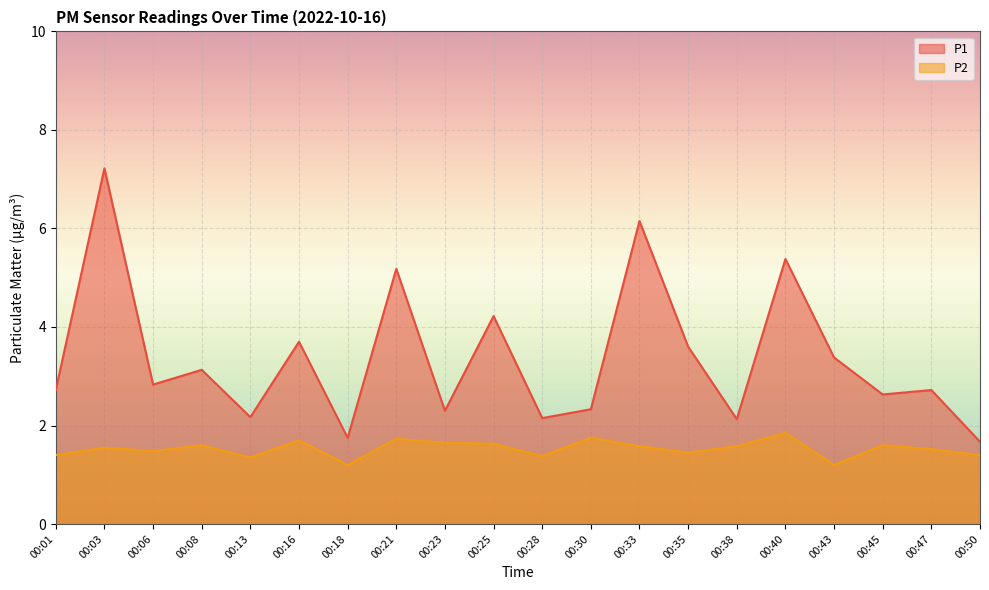

What is the value of the P1 point at the 5th from the left?

2.2